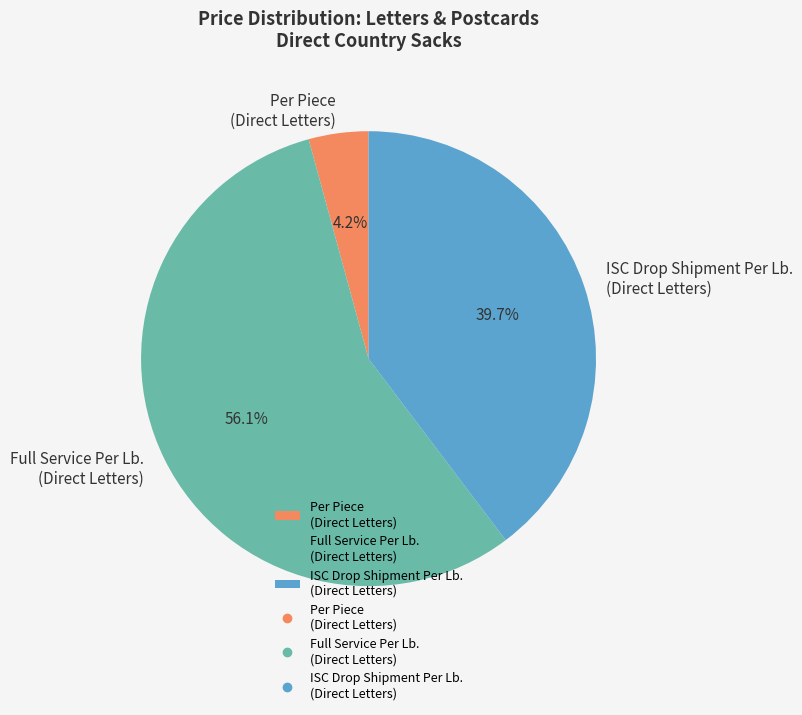

Which has a higher value, Per Piece (Direct Letters) or Full Service Per Lb. (Direct Letters)?

Full Service Per Lb. (Direct Letters)